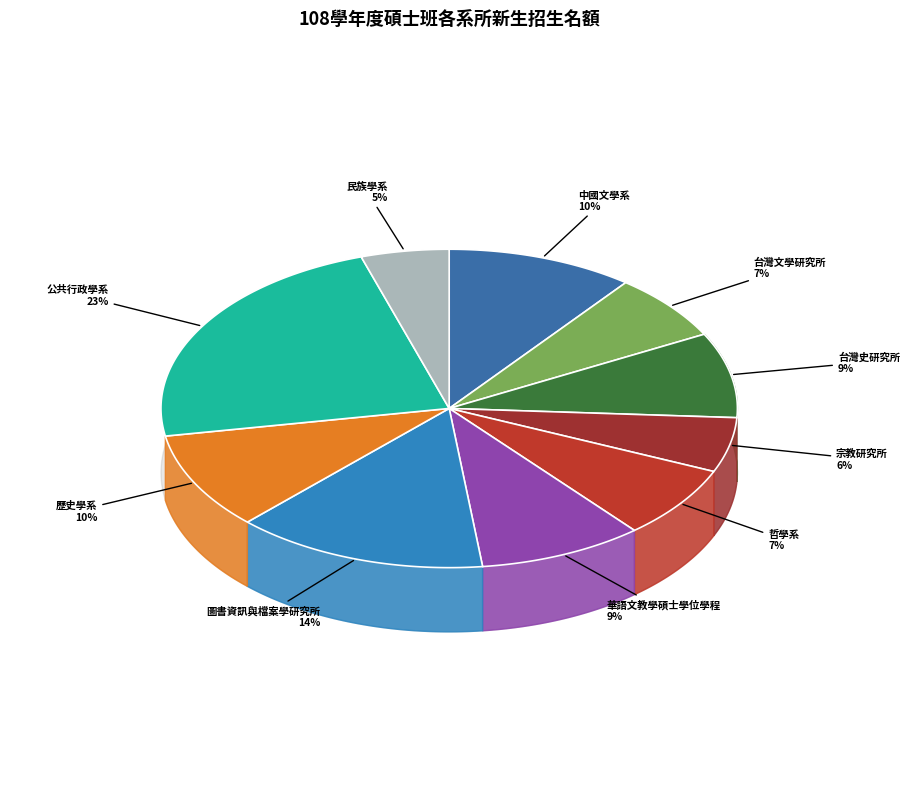

How many slices are in this pie chart?

10